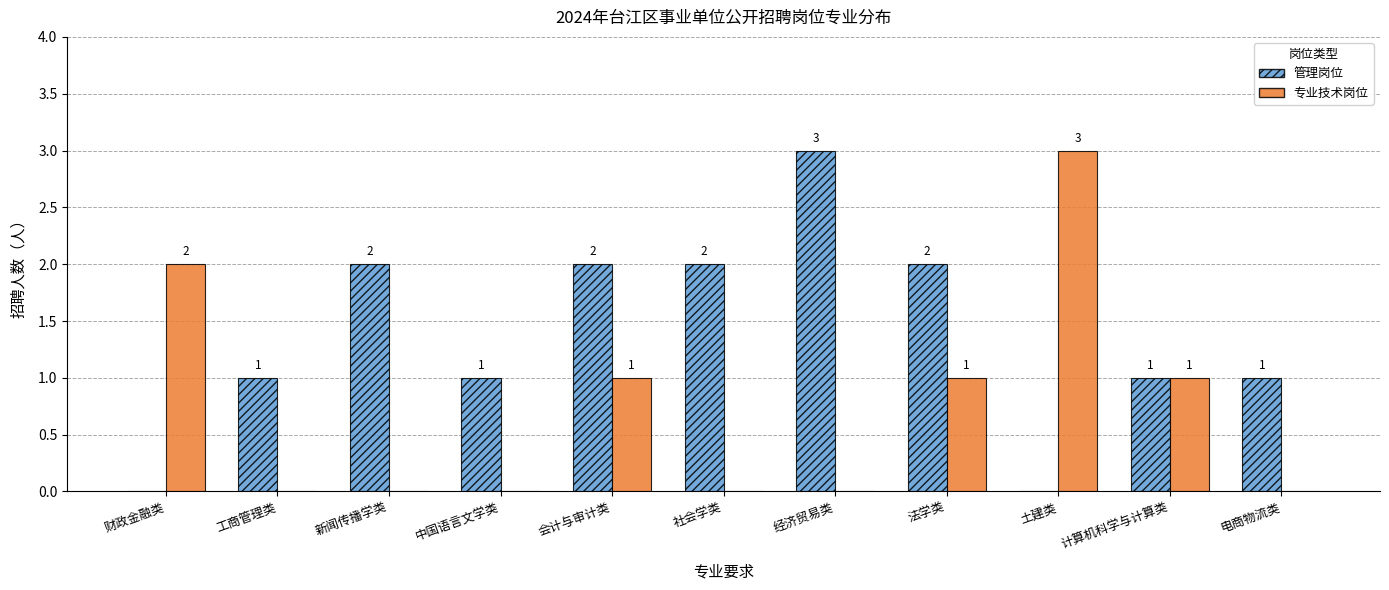

How many 专业技术岗位 values are between 0 and 1?

9